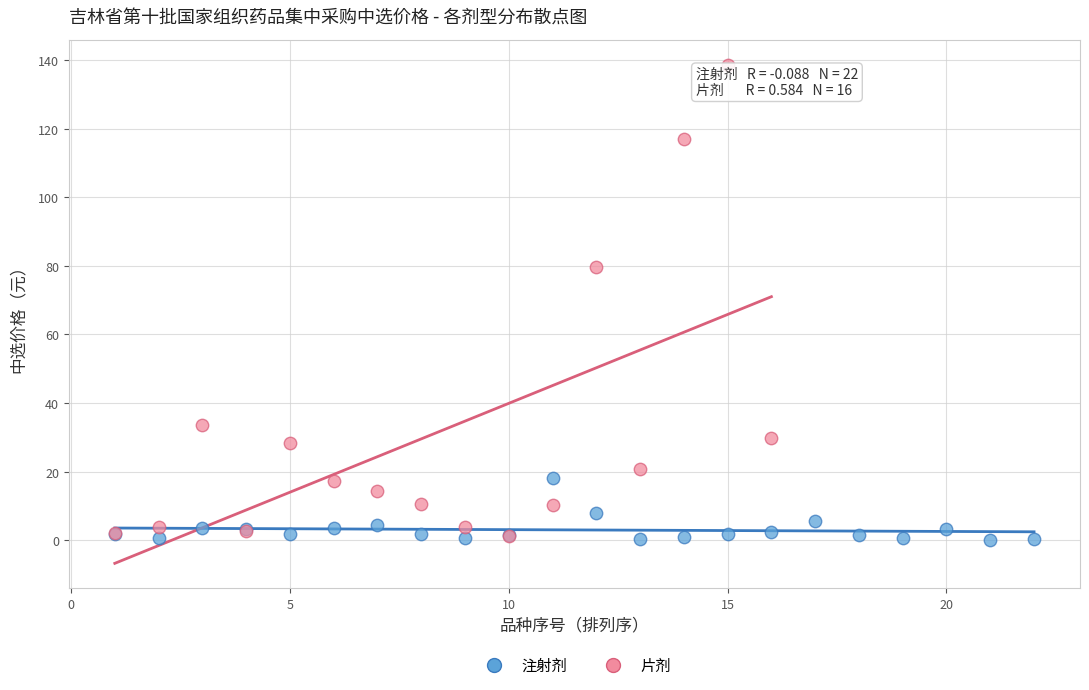

Which series has the widest spread of Y values?

片剂